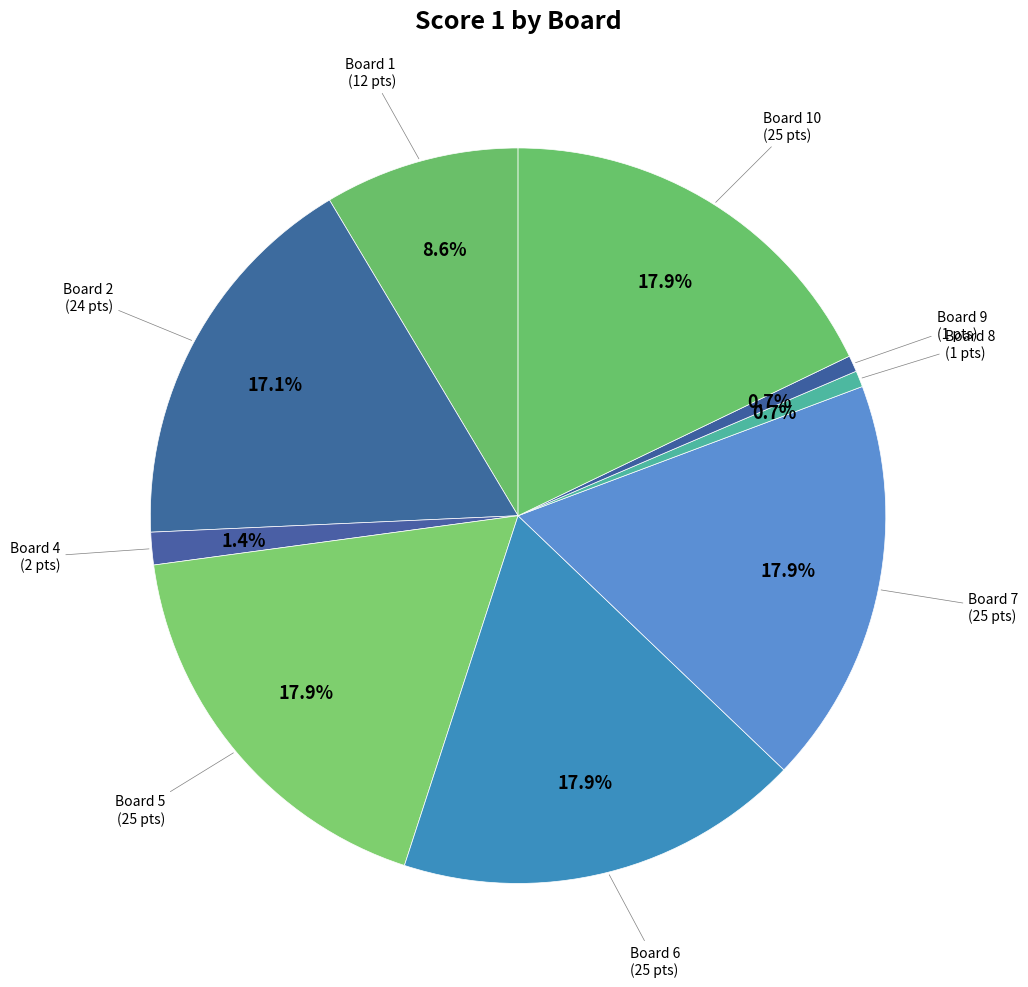

Count the number of slices in the pie.

9